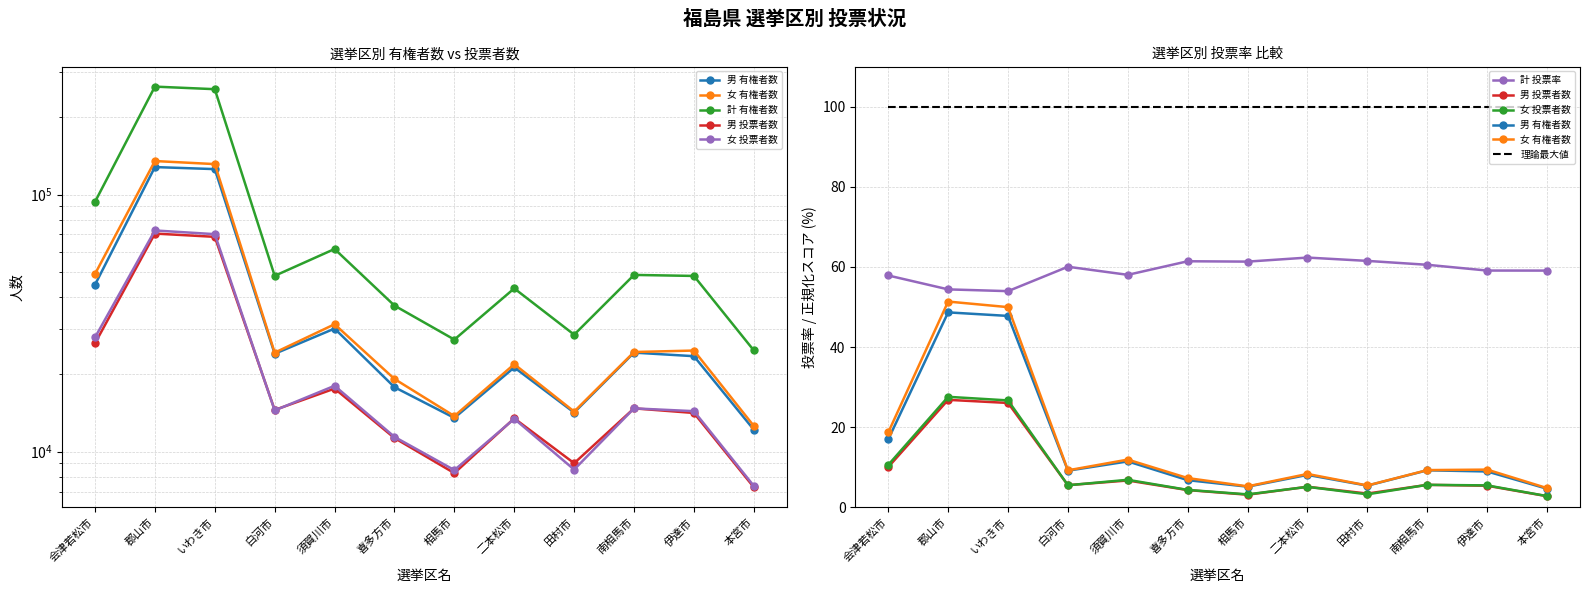

True or false: 男 投票者数 and 計 有権者数 intersect in this chart.

False